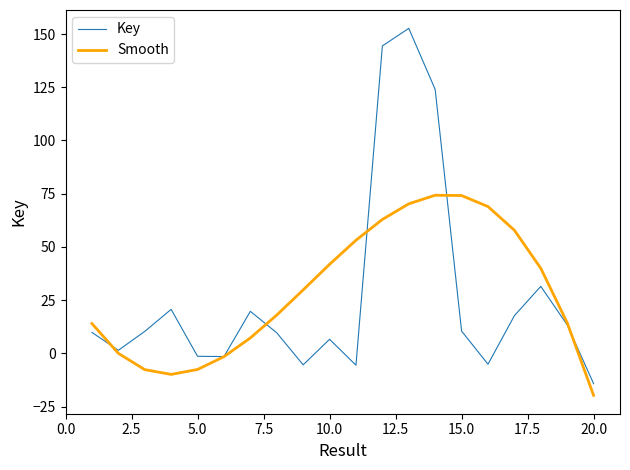

What is the smallest value displayed?

-19.7